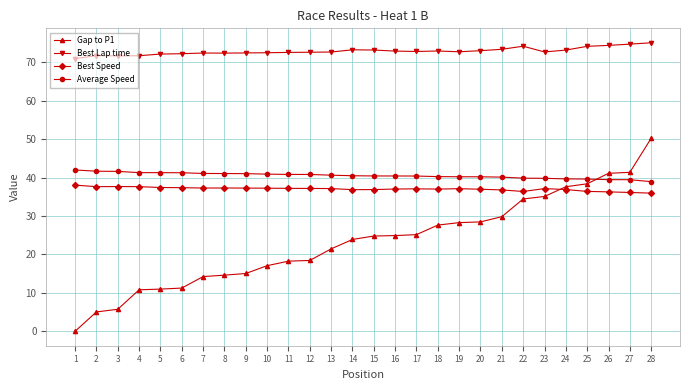

What are all the series names shown in the legend?

Gap to P1, Best Lap time, Best Speed, Average Speed